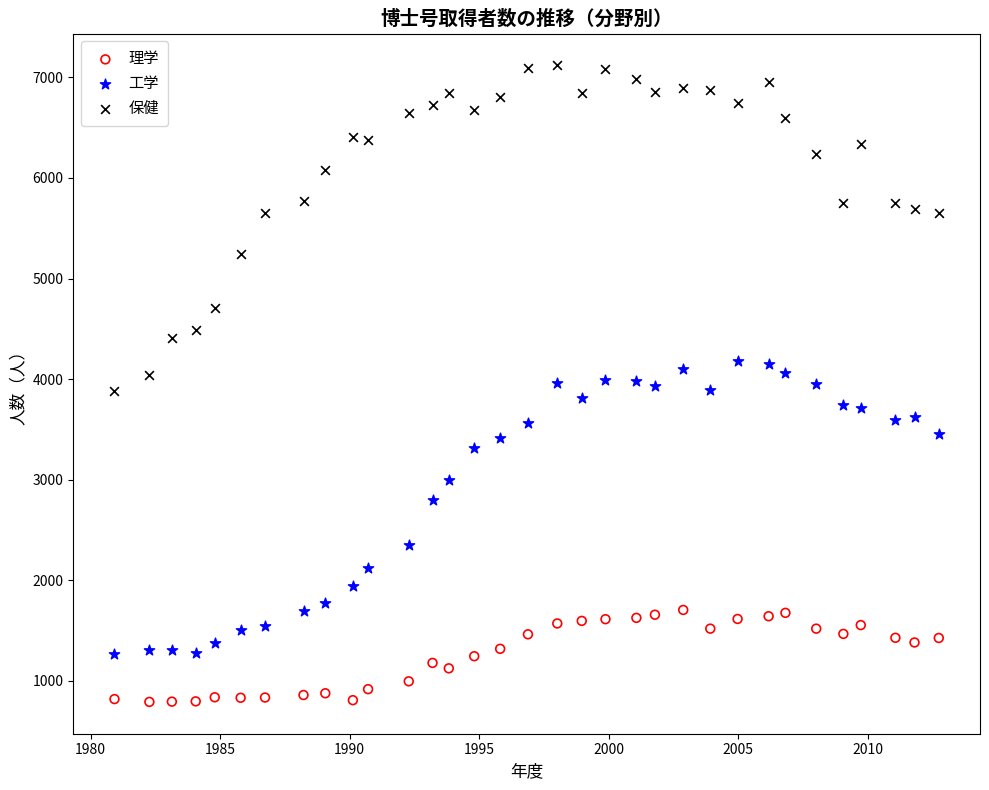

Which series reaches the minimum Y coordinate?

理学